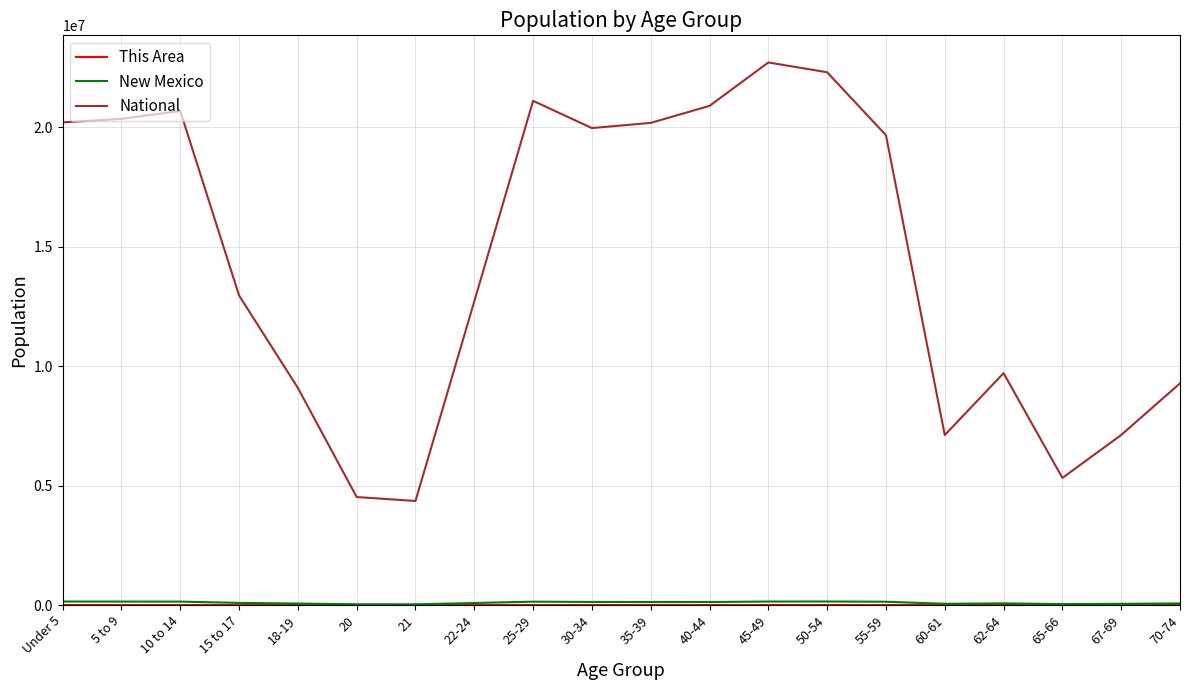

How many categories are shown in the chart?

20